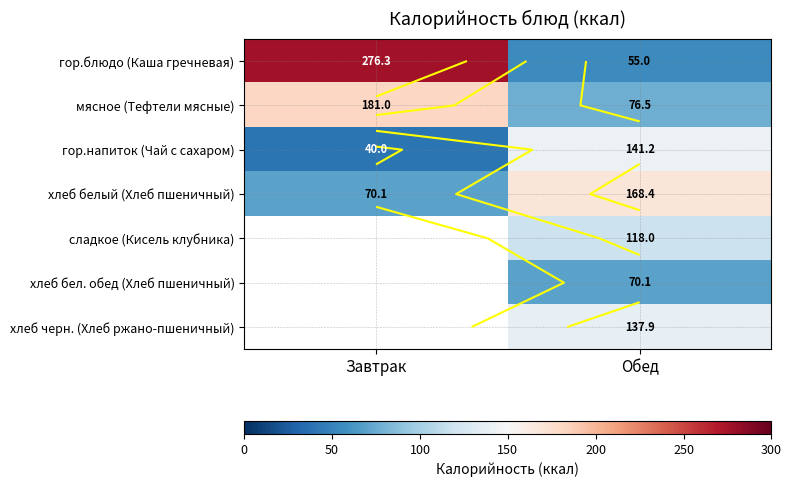

Is the value of гор.напиток (Чай с сахаром) at Завтрак greater than the value of мясное (Тефтели мясные) at Обед?

No